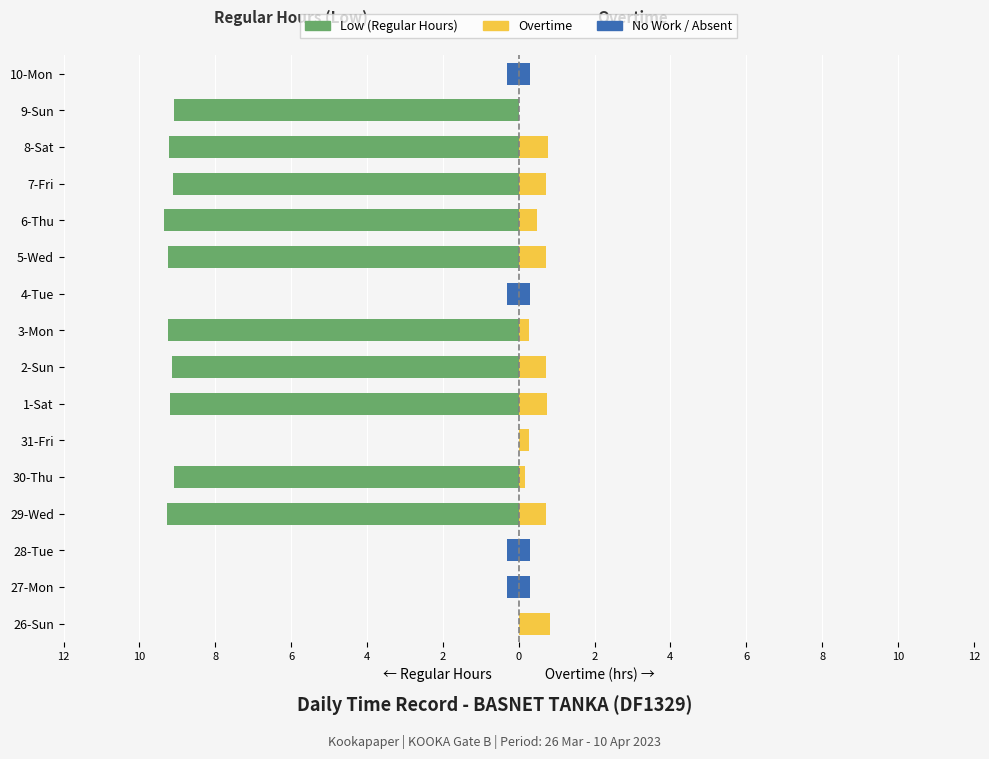

Between 31-Fri and 29-Wed, which is larger?

31-Fri